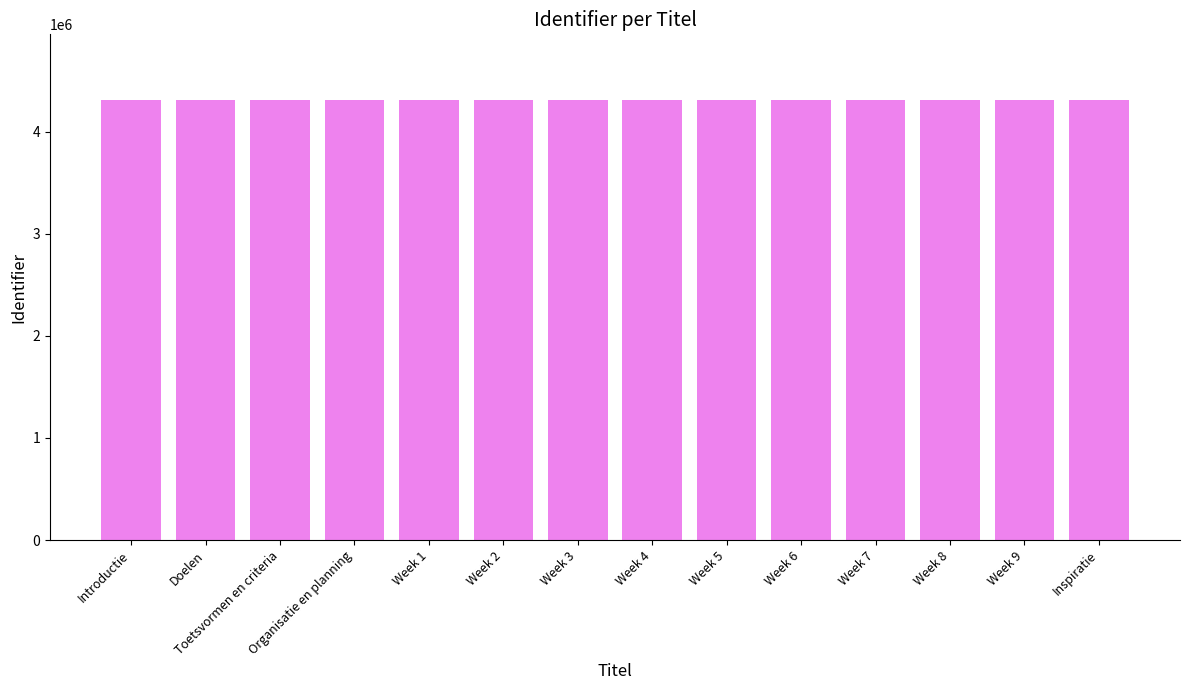

What is the maximum value shown in the chart?

4305434